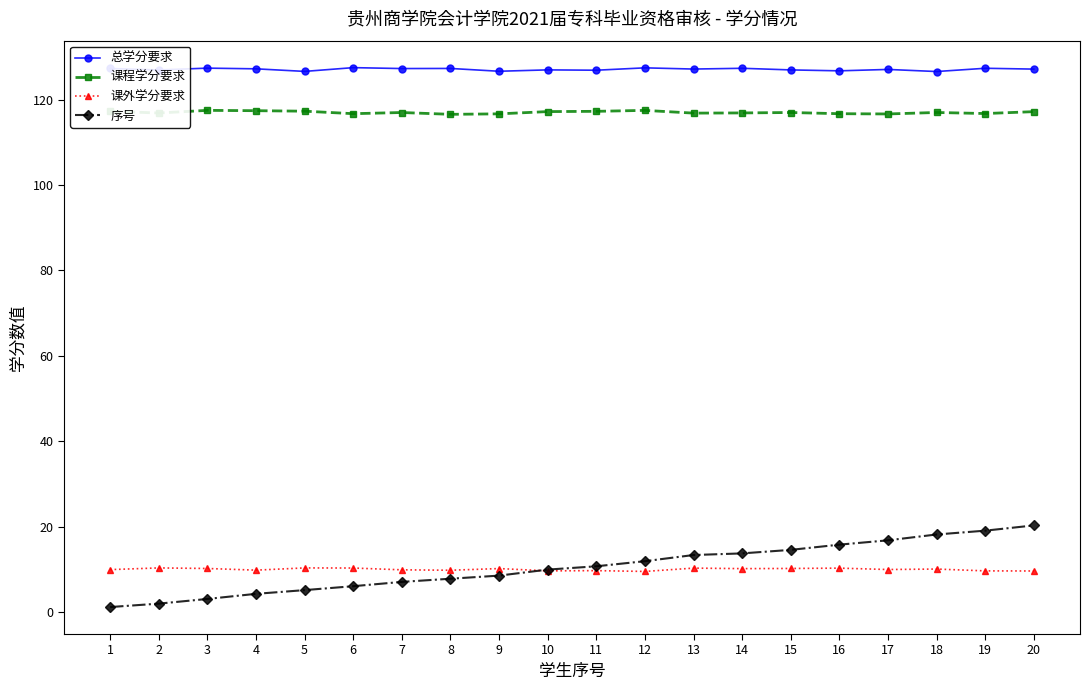

What is the greatest value displayed?

127.5